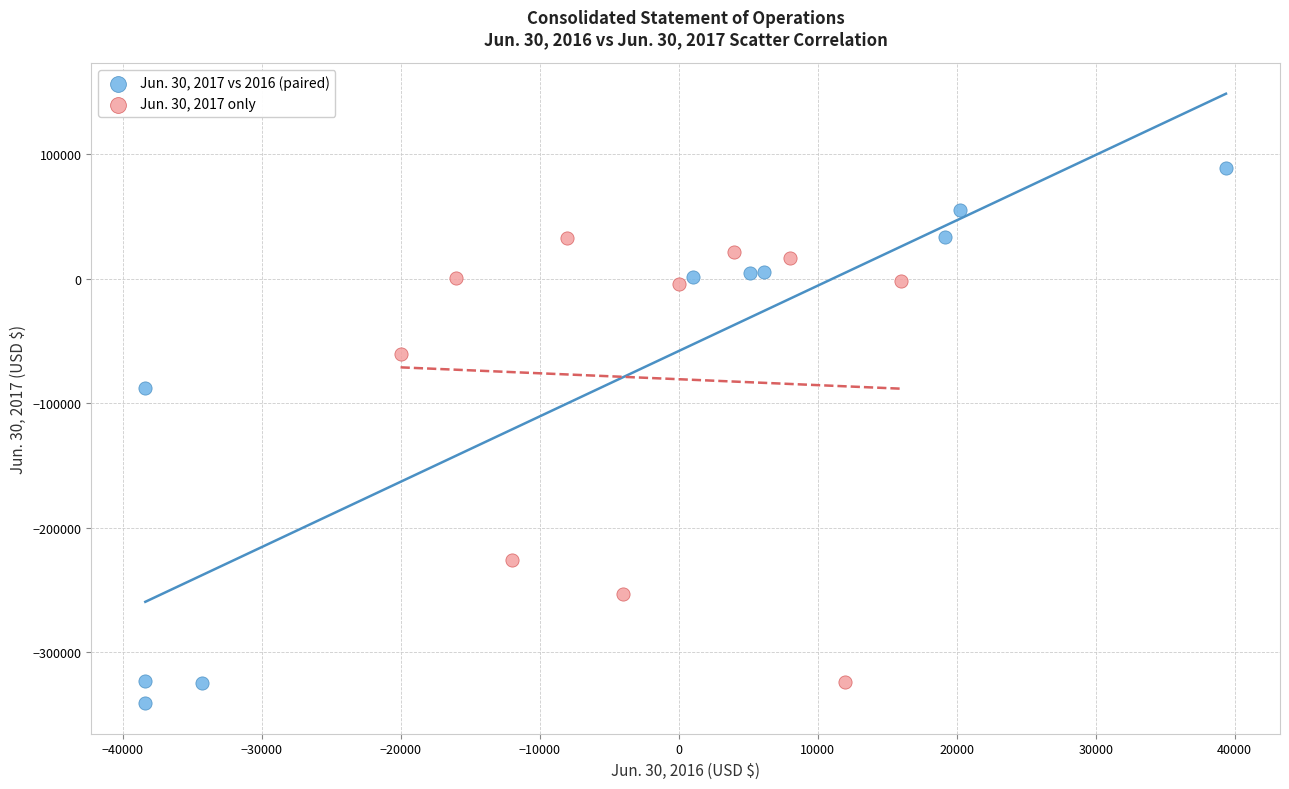

Which series contains the highest Y value?

Jun. 30, 2017 vs 2016 (paired)